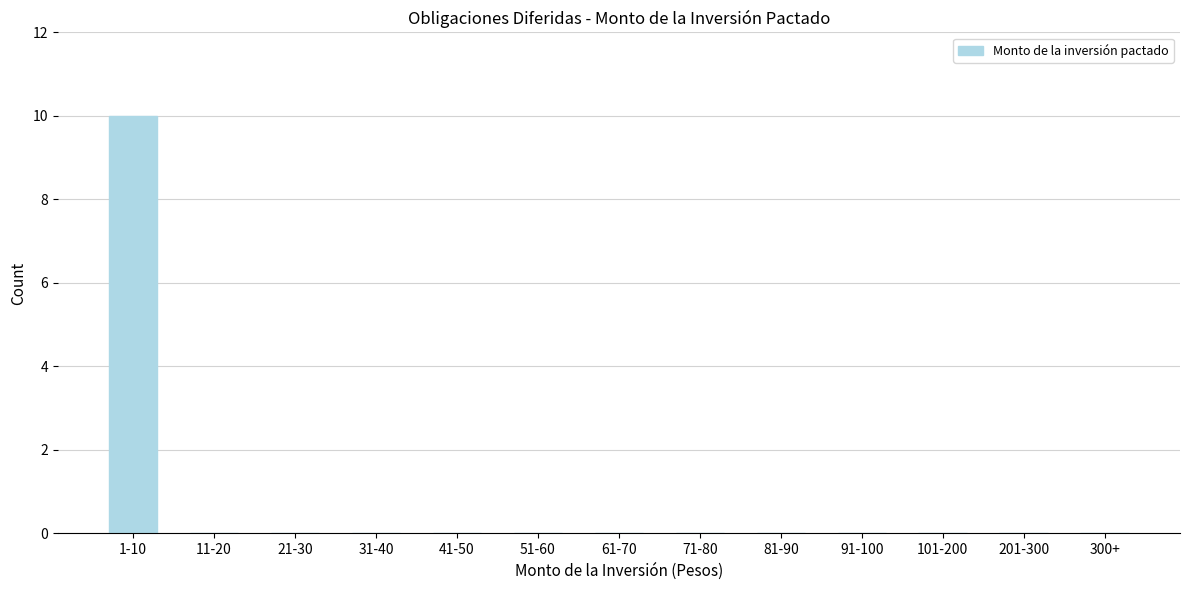

Reading left to right, what are all the values shown in this chart?

1-10=10	11-20=0	21-30=0	31-40=0	41-50=0	51-60=0	61-70=0	71-80=0	81-90=0	91-100=0	101-200=0	201-300=0	300+=0